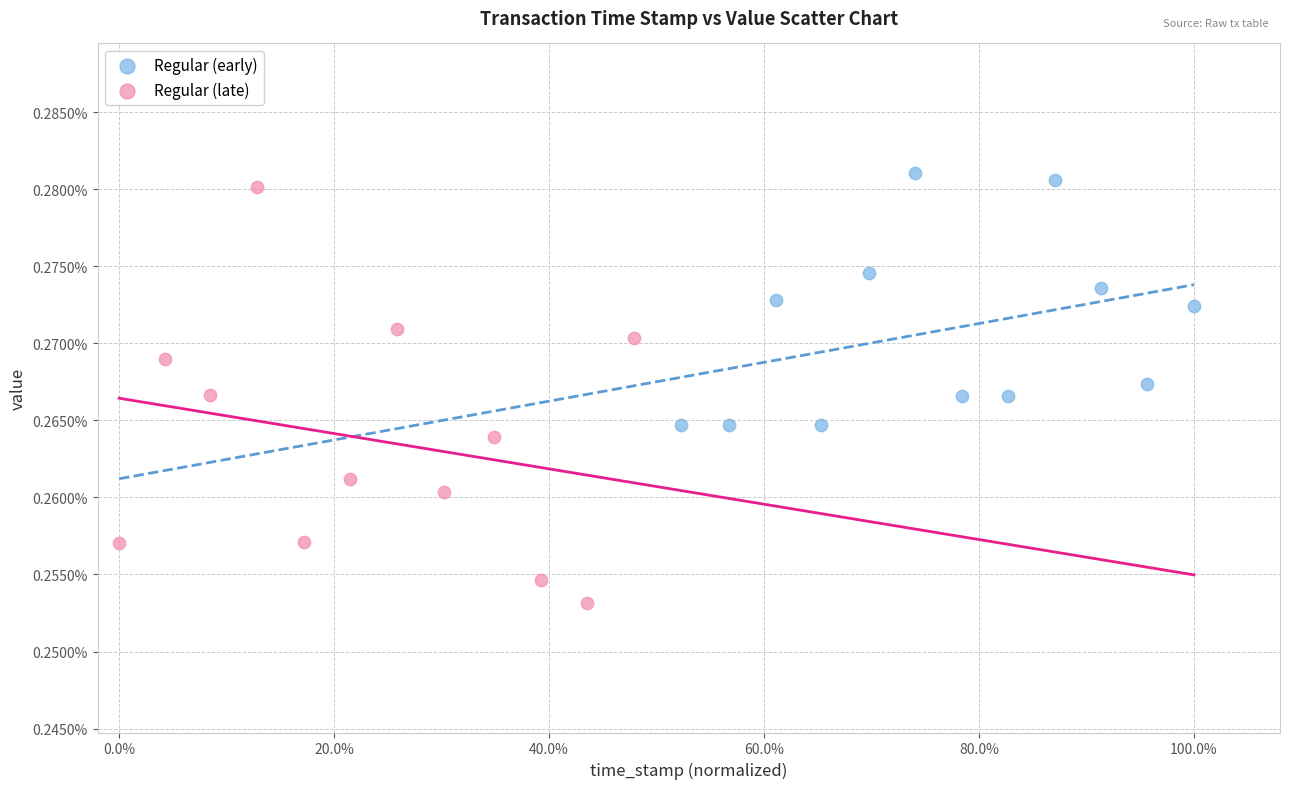

Which series reaches the maximum Y coordinate?

Regular (early)